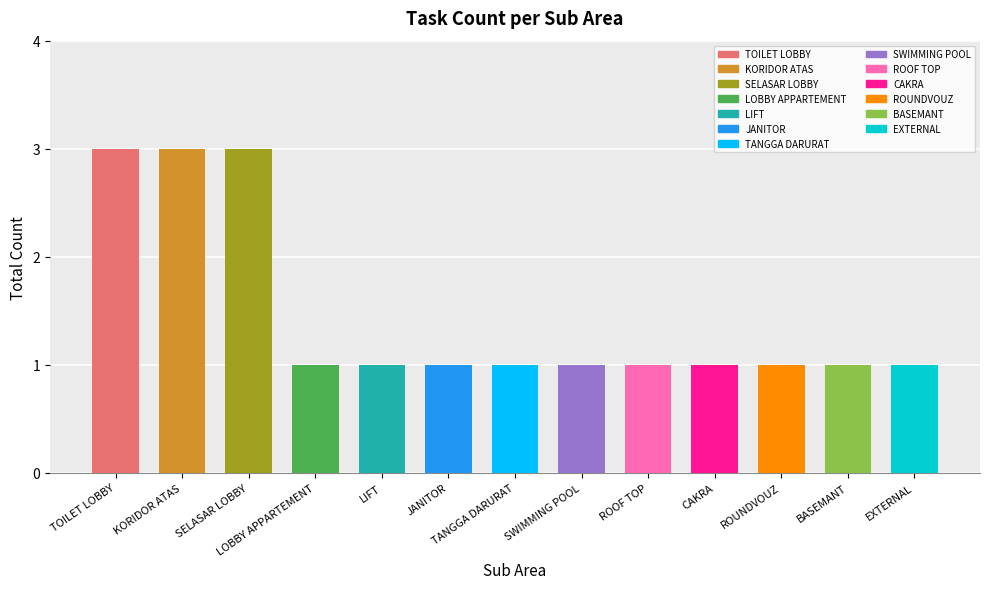

The chart shows a value of 1 at TANGGA DARURAT. True or false?

True